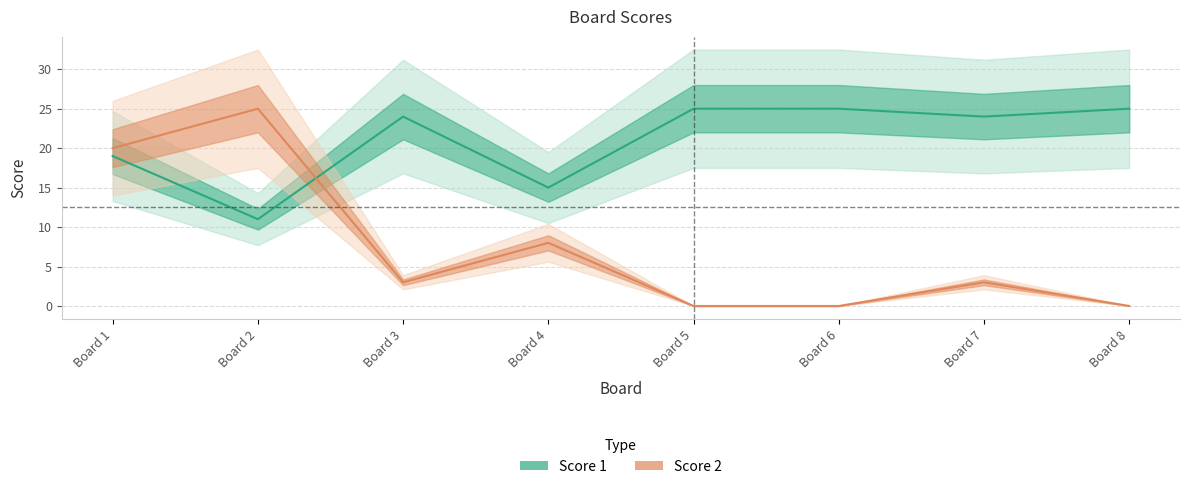

Between which two adjacent categories do Score 1 and Score 2 first intersect?

Board 2 and Board 3